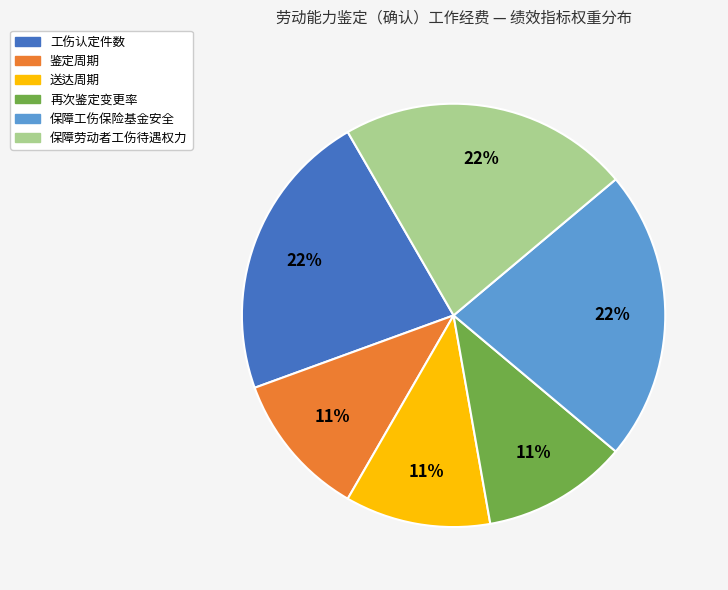

How many slices are in this pie chart?

6